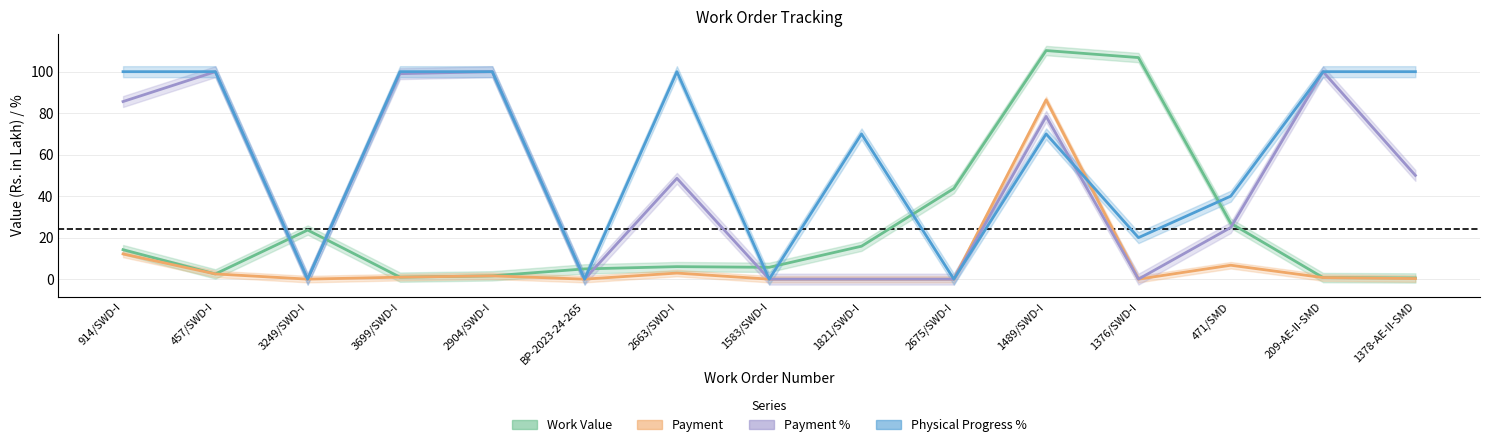

The Work Value series shows 1.6 at 2904/SWD-I. True or false?

True